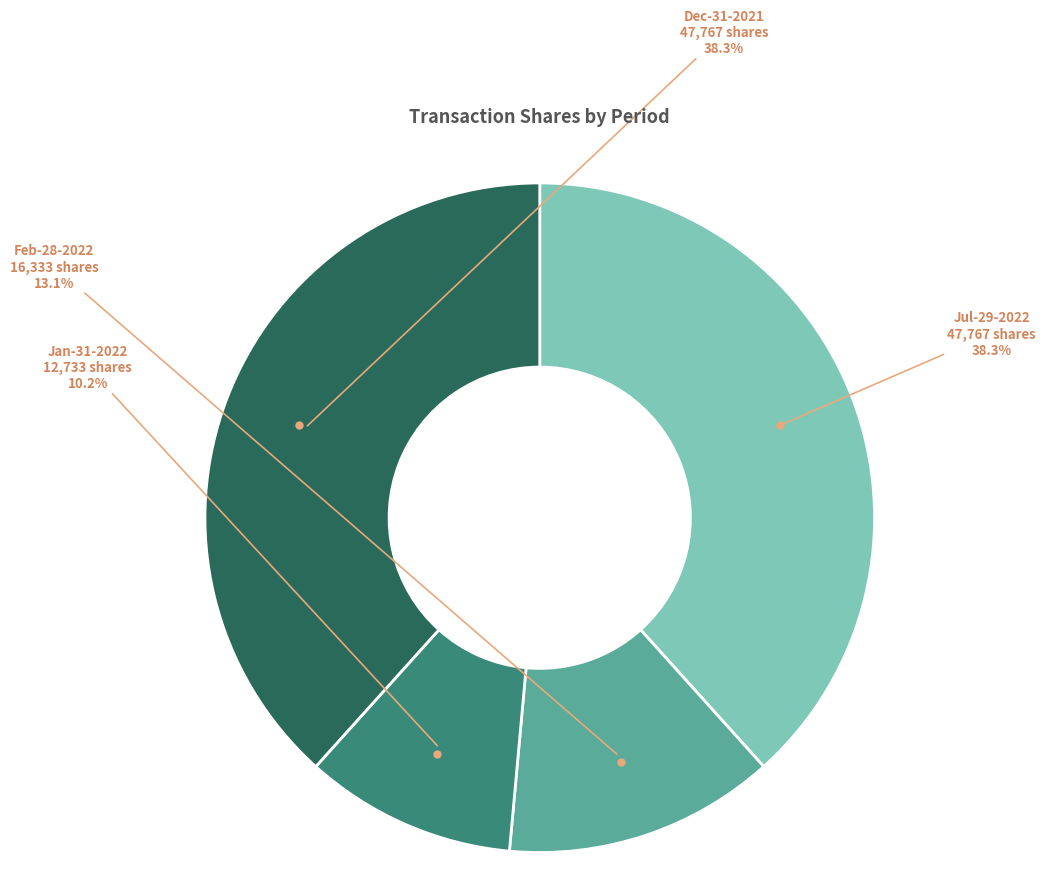

How many slices are in this pie chart?

4